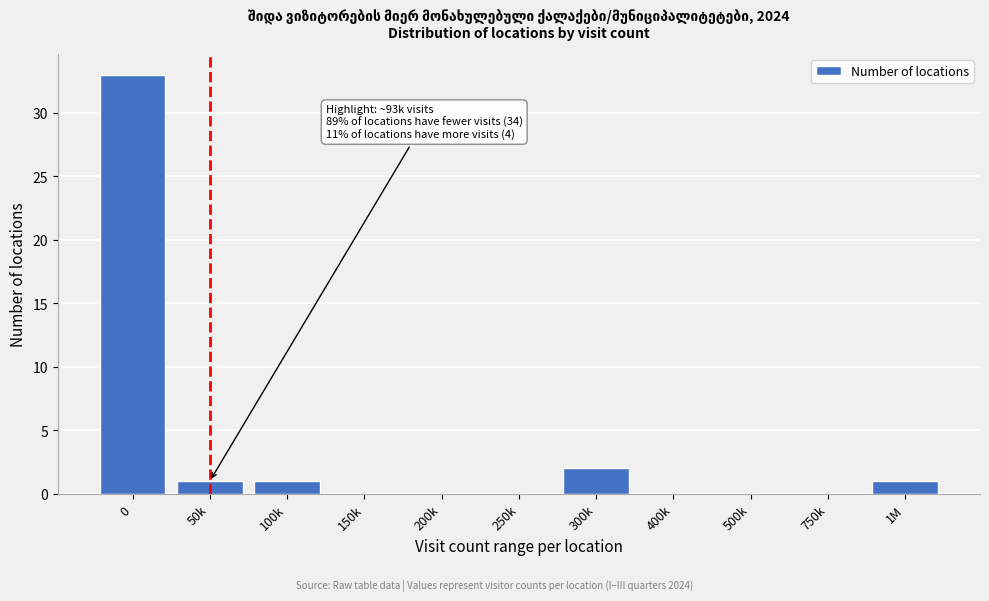

Reading left to right, transcribe all the data shown in this chart.

0=33	50k=1	100k=1	150k=0	200k=0	250k=0	300k=2	400k=0	500k=0	750k=0	1M=1